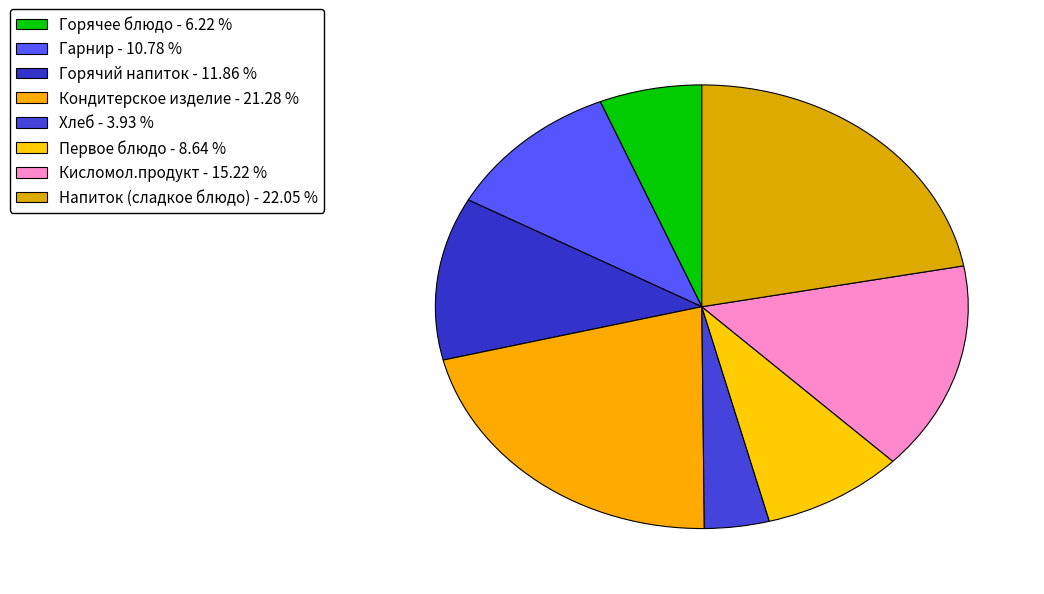

Which category has the smallest portion of the pie?

Хлеб